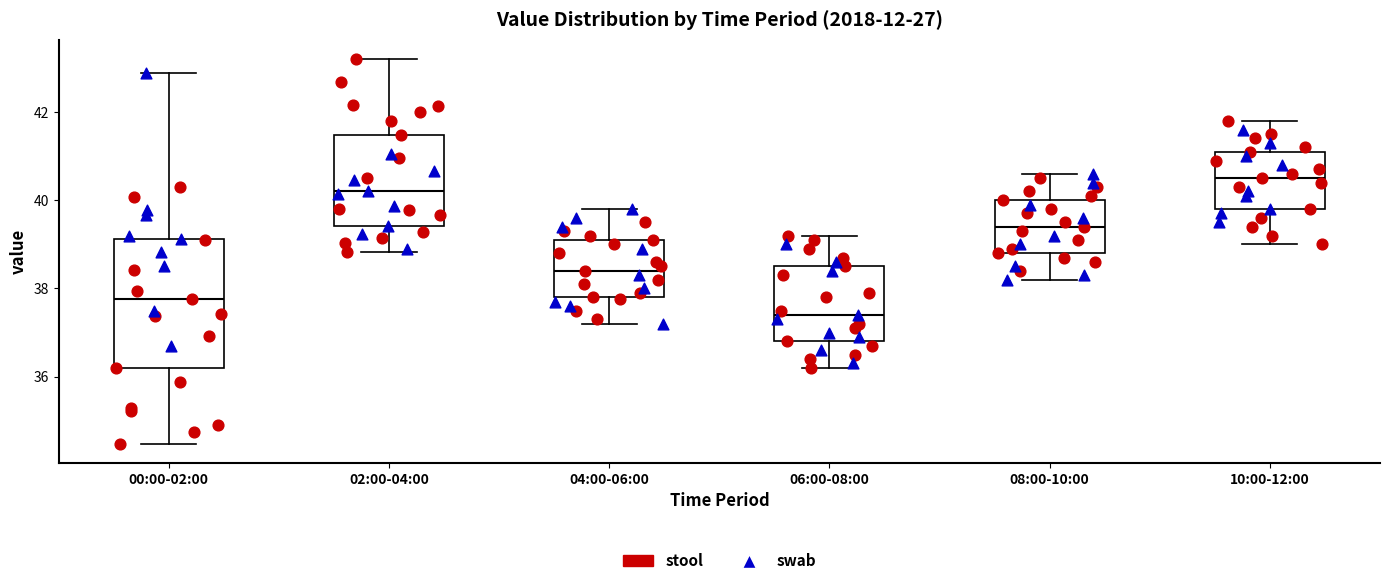

Which box has the lowest median line?

06:00-08:00